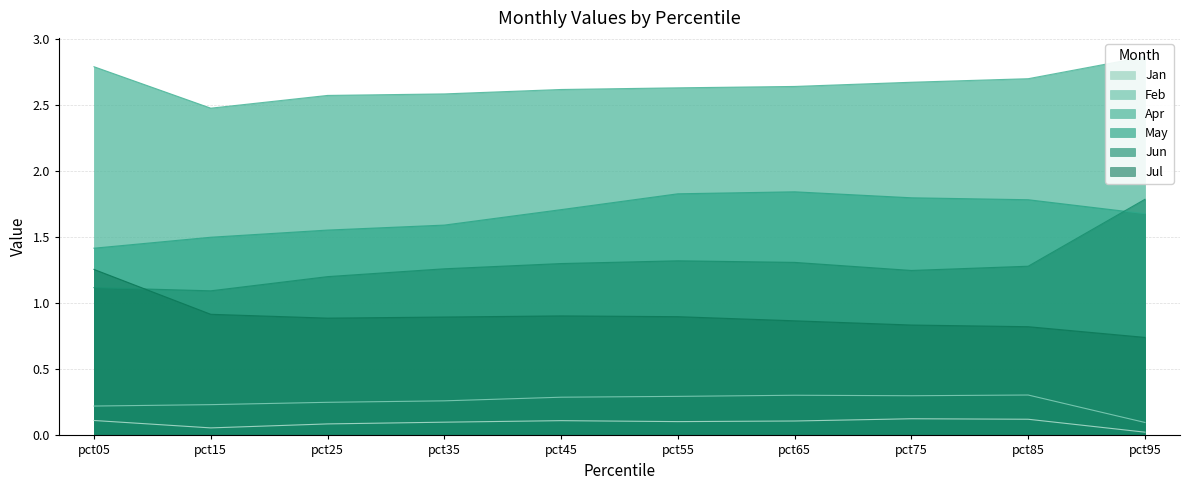

What is the approximate value of Jun at pct85?

1.3